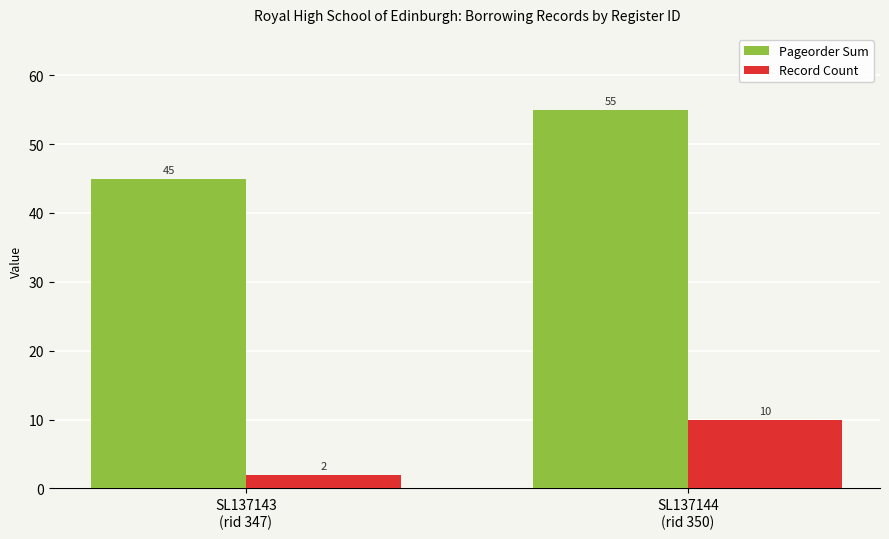

What is the smallest value displayed?

2